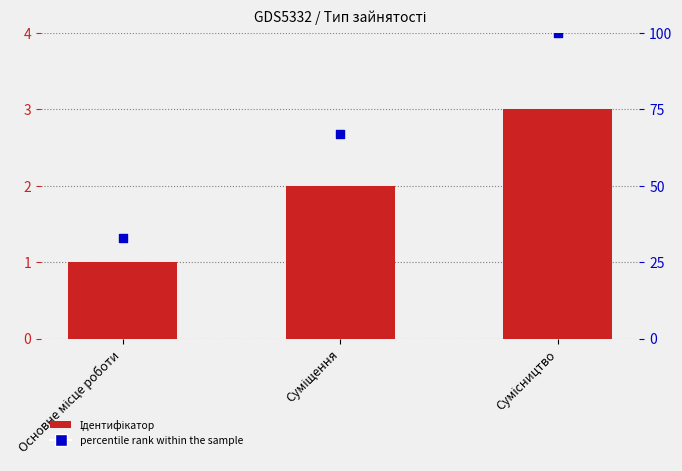

Is the value of percentile rank within the sample at Основне місце роботи greater than the value of Ідентифікатор at Сумісництво?

Yes